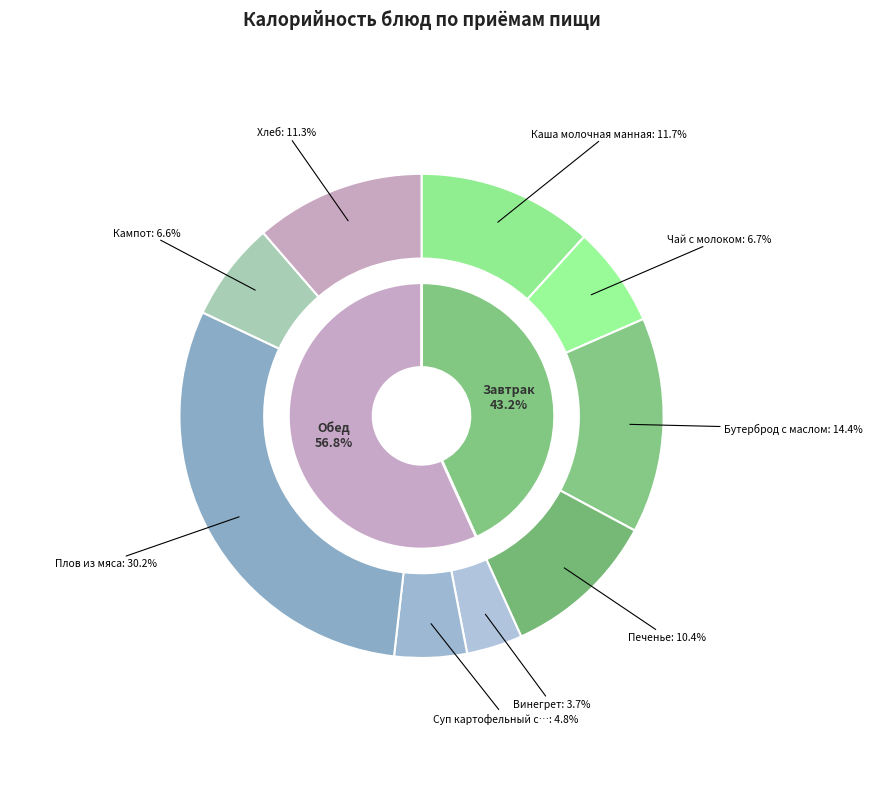

Is Печенье the majority of the pie?

No